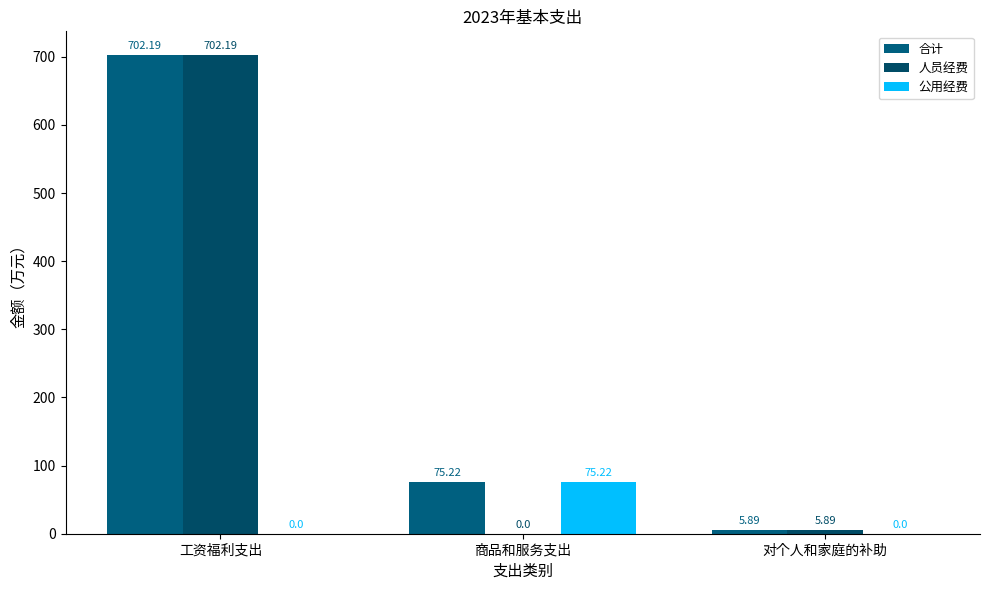

Reading left to right, transcribe all the data shown in this chart.

合计: 工资福利支出=702.2	商品和服务支出=75.2	对个人和家庭的补助=5.9
人员经费: 工资福利支出=702.2	商品和服务支出=0.0	对个人和家庭的补助=5.9
公用经费: 工资福利支出=0.0	商品和服务支出=75.2	对个人和家庭的补助=0.0